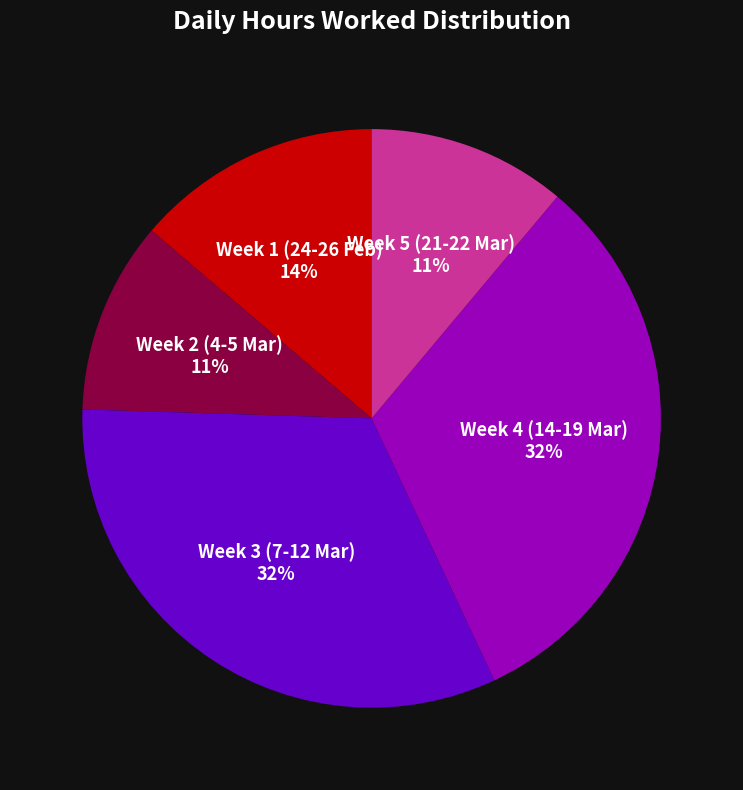

Which has a higher value, Week 5 (21-22 Mar) or Week 1 (24-26 Feb)?

Week 1 (24-26 Feb)